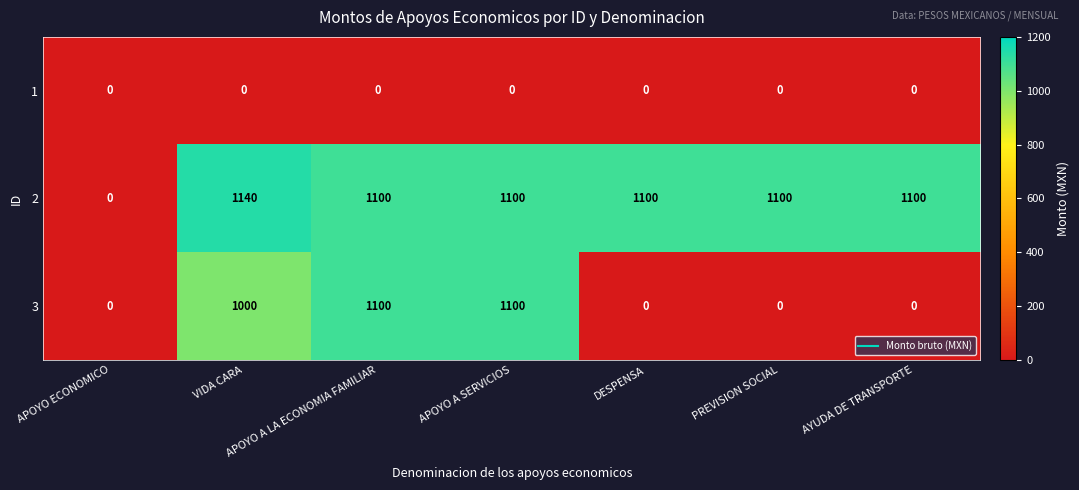

List the series in order of their peak value, highest first.

2, 3, 1